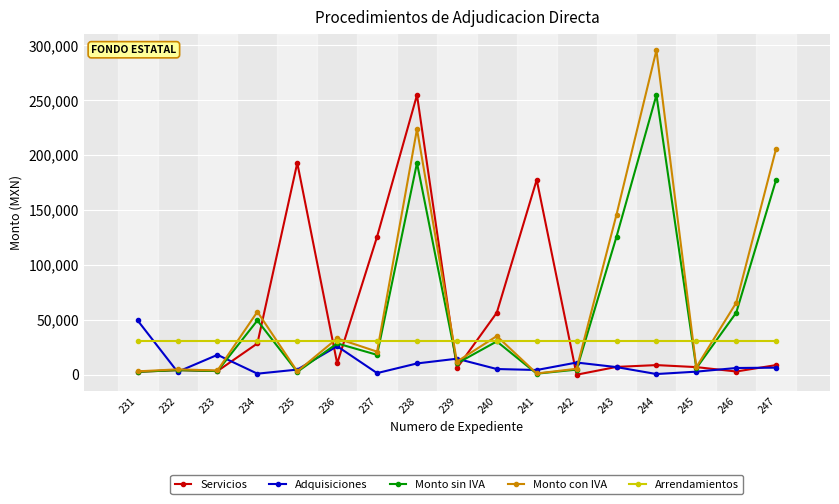

What is the average value of the Adquisiciones series?

10155.0